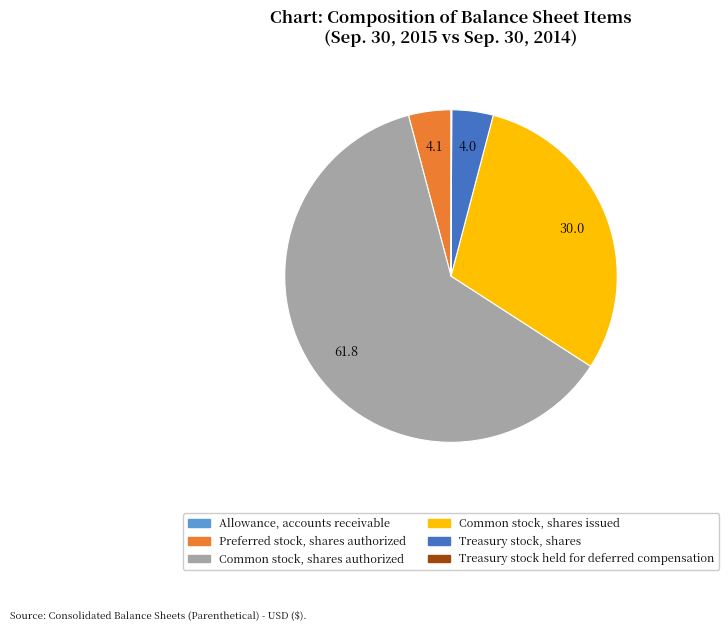

Does any single category account for the majority?

Yes